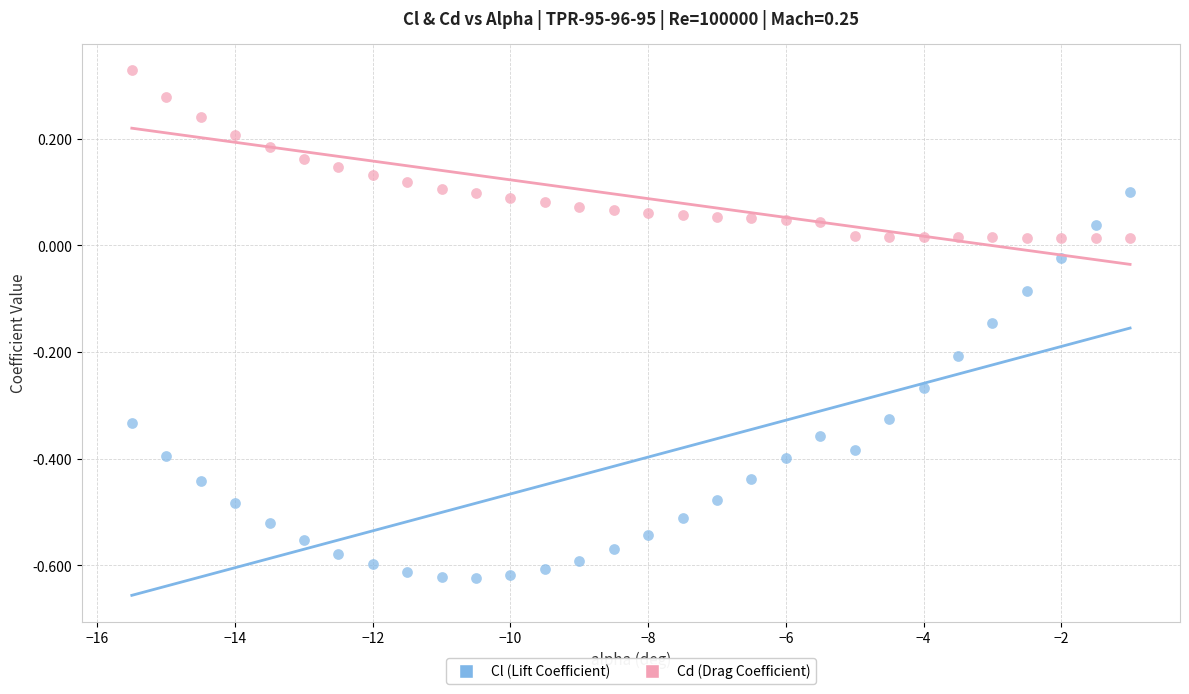

What is the X range (max minus min) for the scatter plot?

14.5